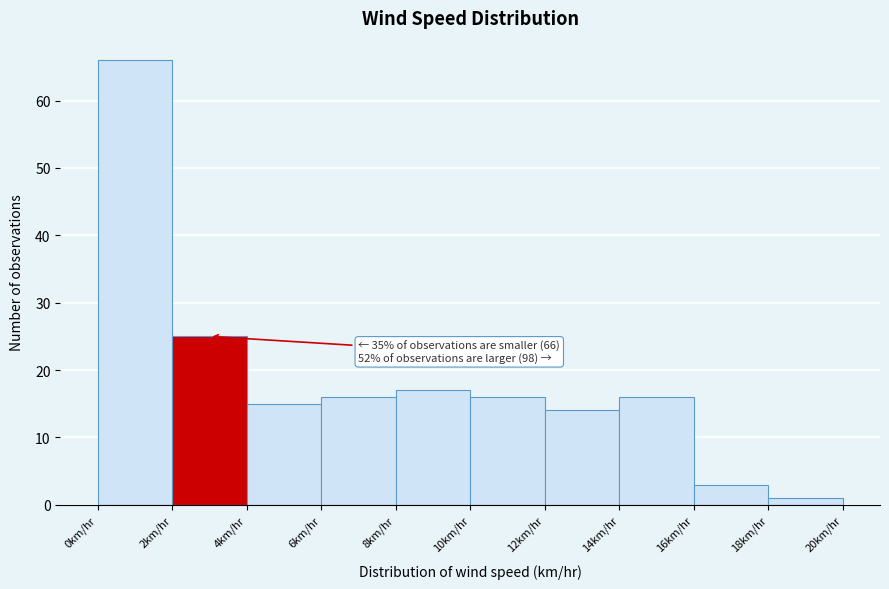

Over which range of the x-axis is the bar tallest?

0 to 2